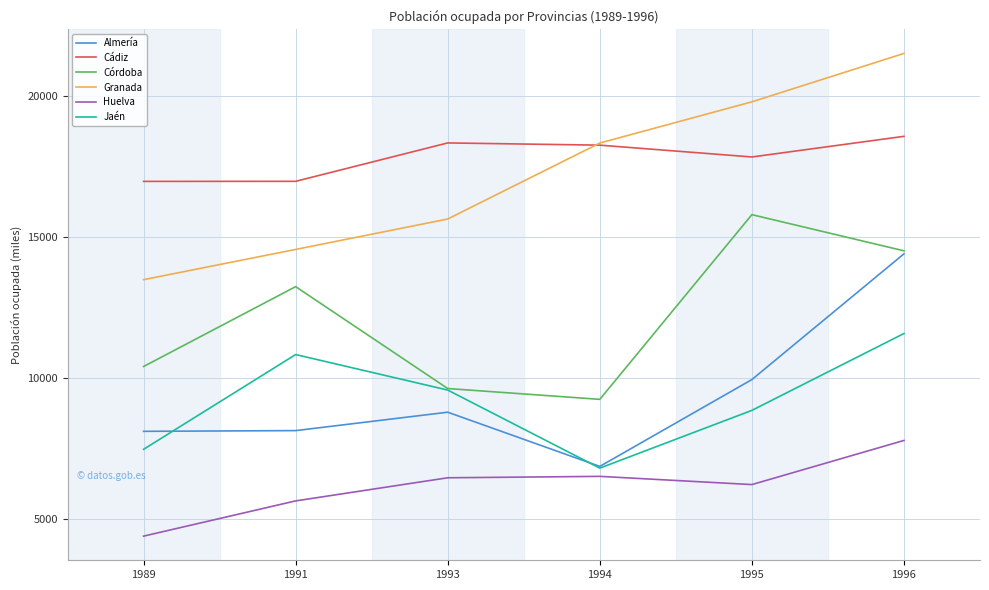

True or false: Huelva has a value of 7787.3 at 1996.

True